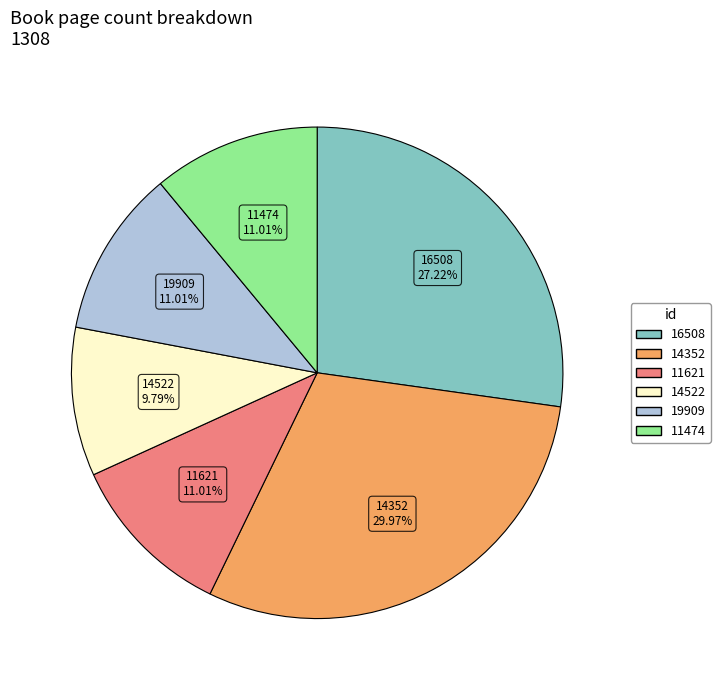

How much of the chart is everything except 16508?

72.8%